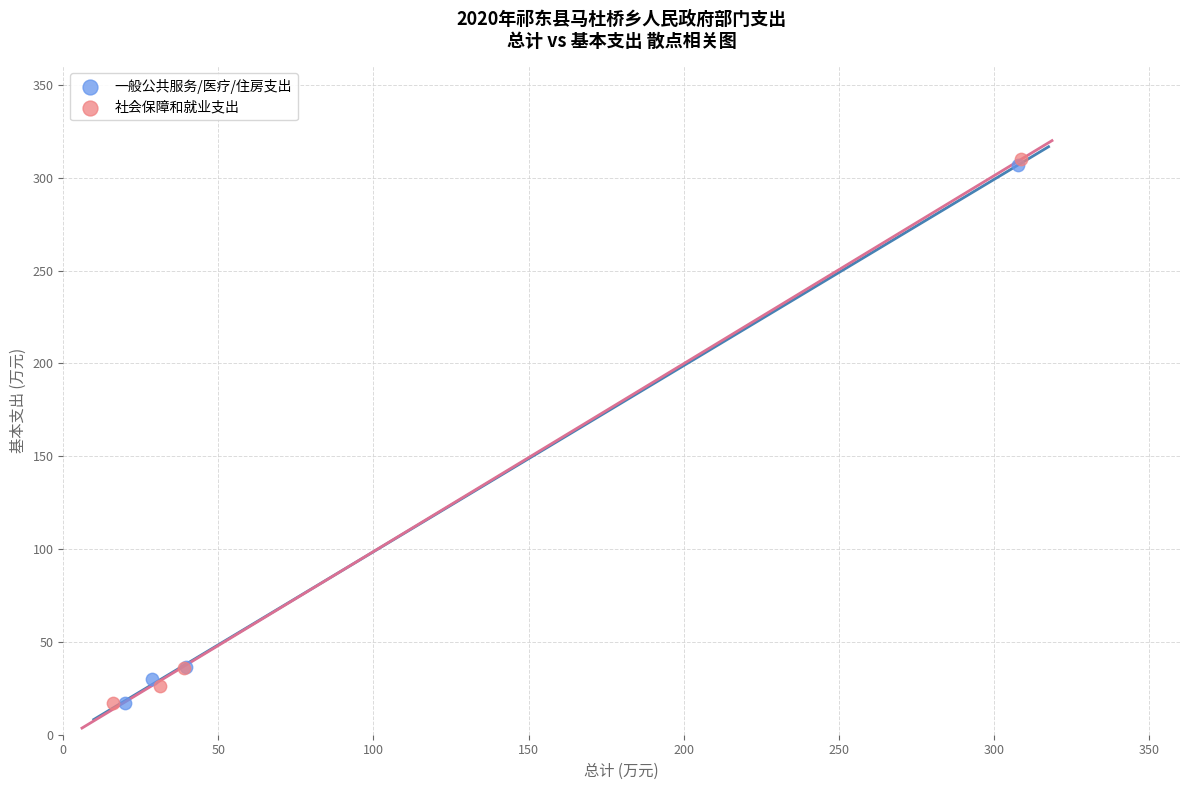

Which series has the largest Y range (max minus min)?

社会保障和就业支出